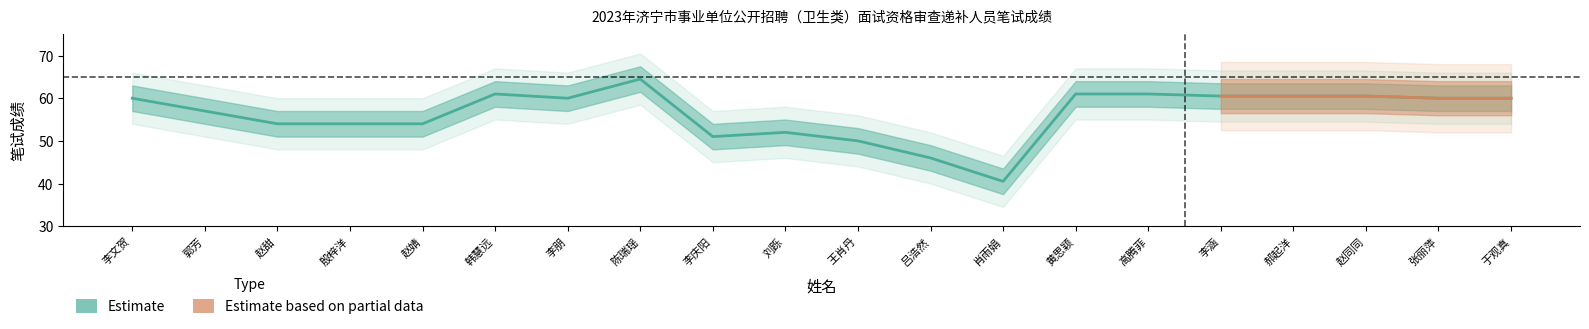

What is the difference between the values at 刘跞 and 陈瑞瑶?

12.5